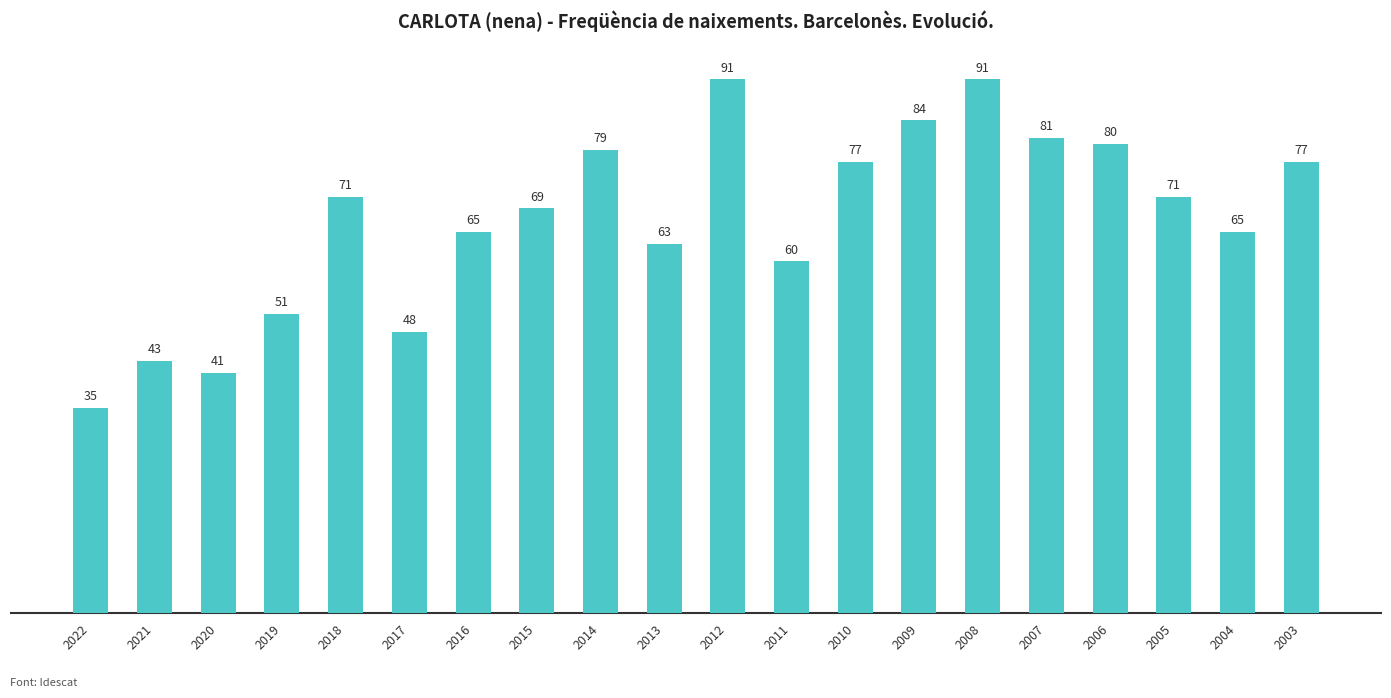

What is the approximate value at 2009, to the nearest 10?

80